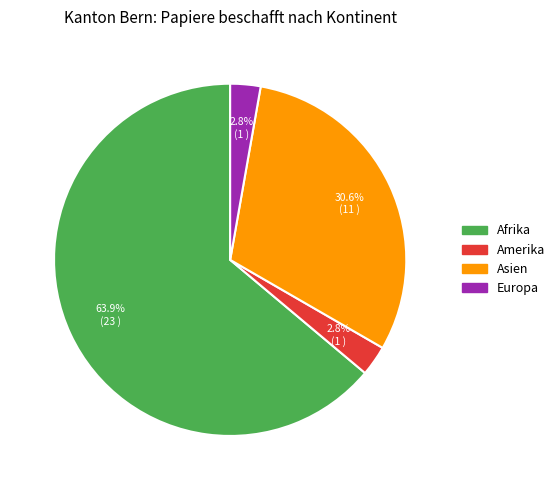

How many segments does this pie chart have?

4